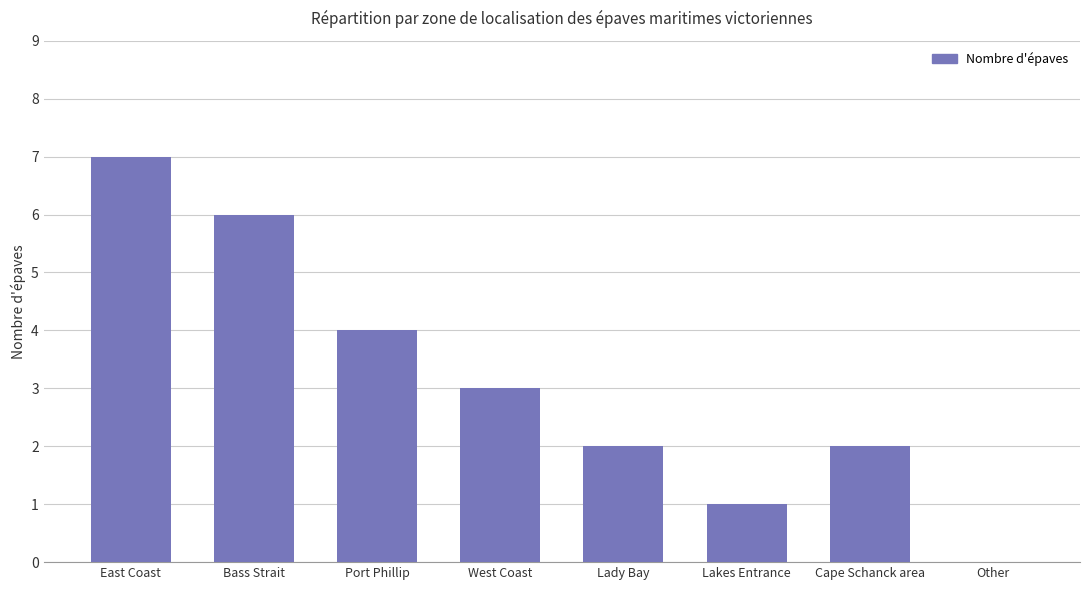

What is the maximum value shown in the chart?

7